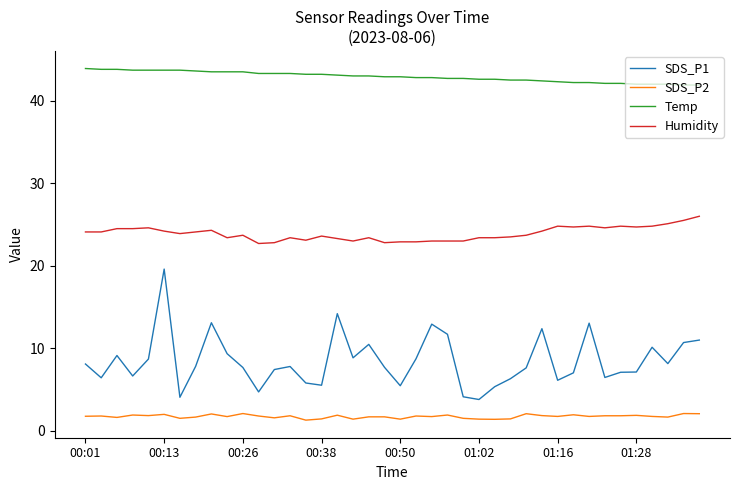

Does the chart have visible grid lines?

No